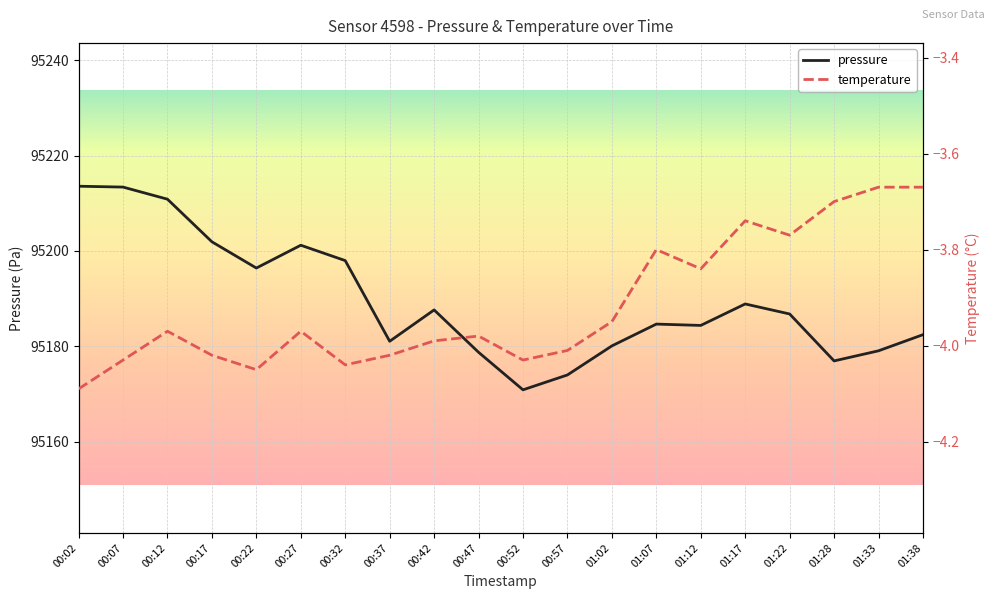

True or false: pressure and temperature intersect in this chart.

False